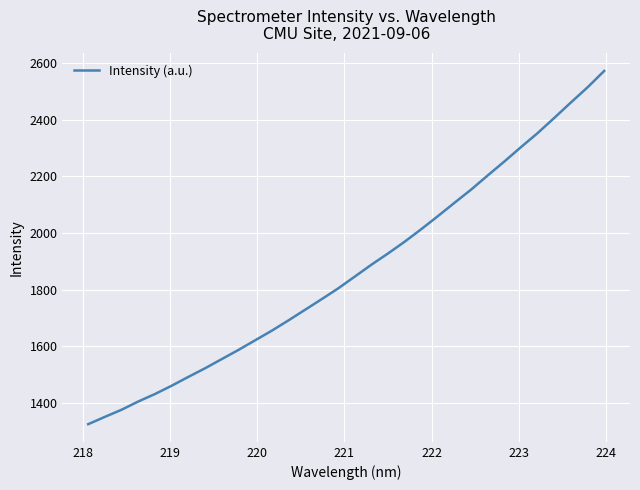

True or false: the data has more than 1 interior local peaks.

False